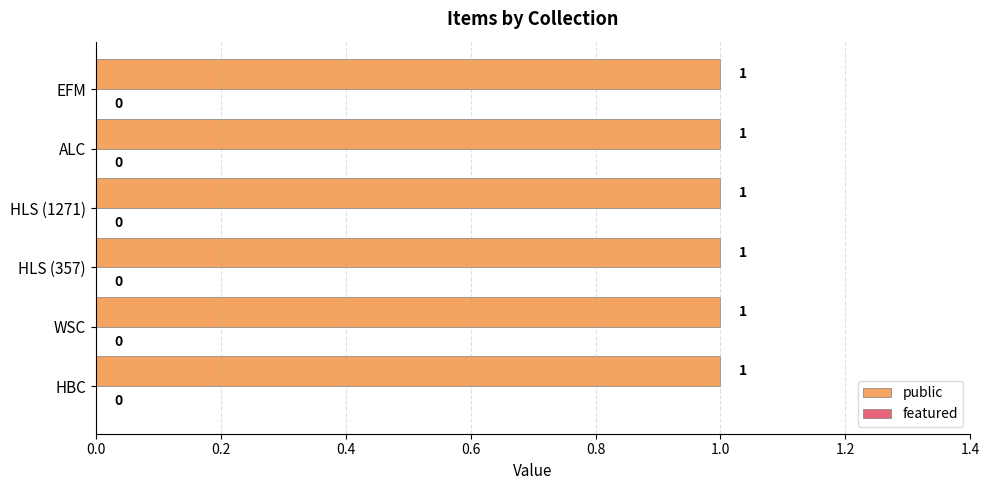

At how many categories does at least one series exceed 0?

6